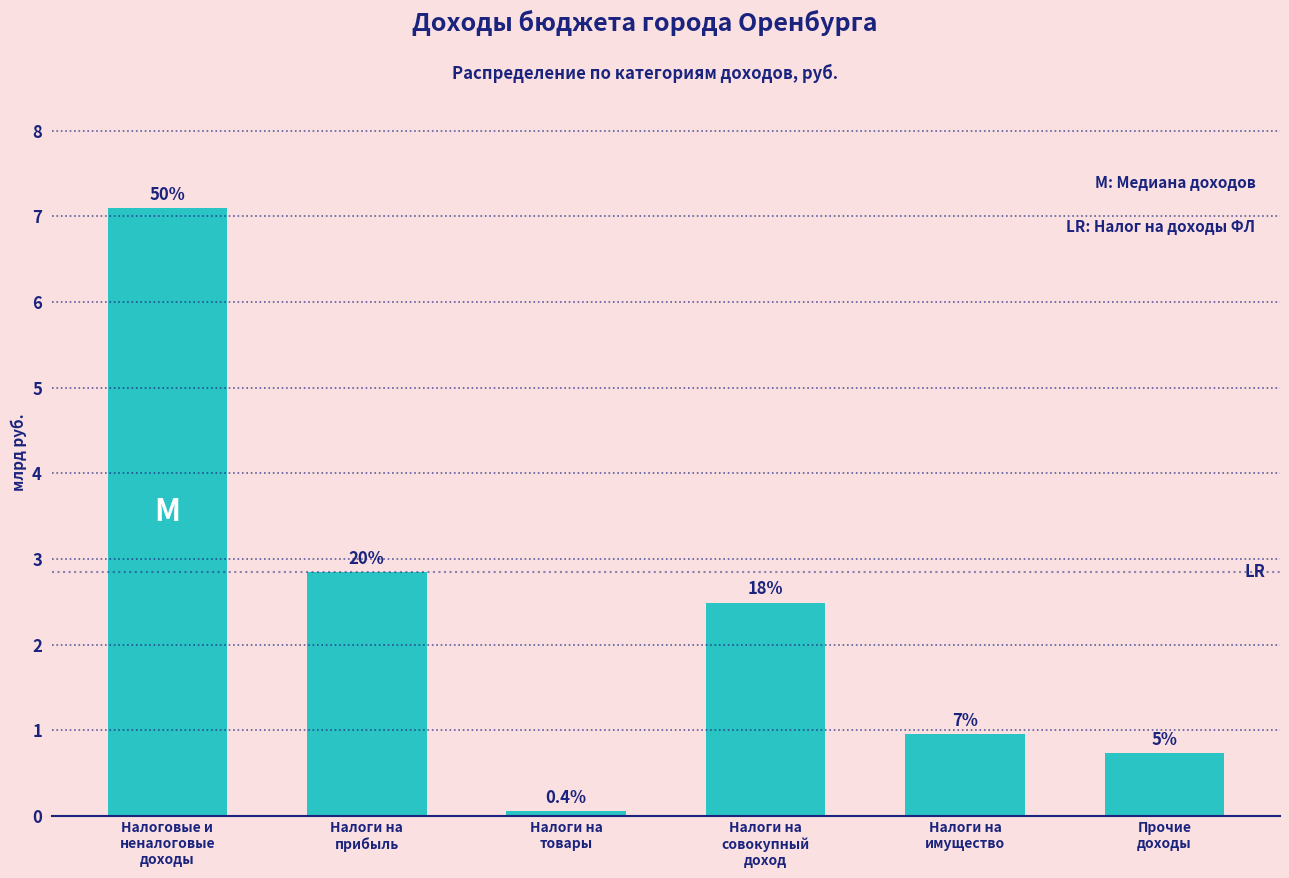

How many bars are there in total?

6